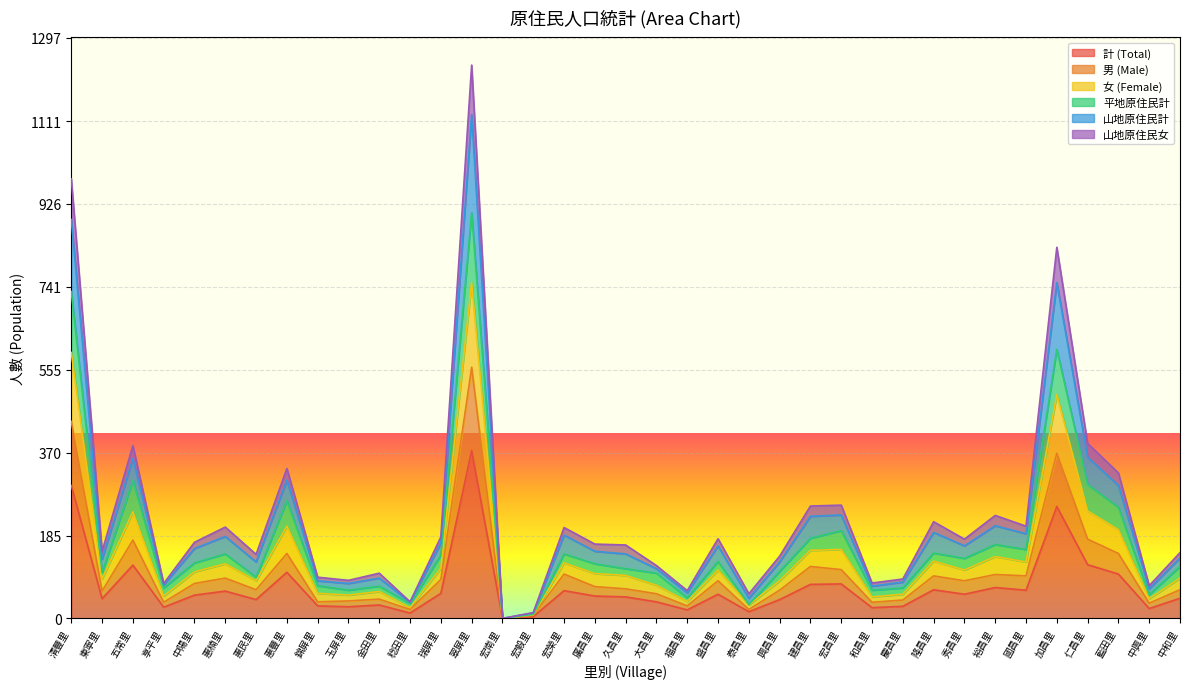

True or false: 男 (Male) has a value of 38 at 福昌里.

False